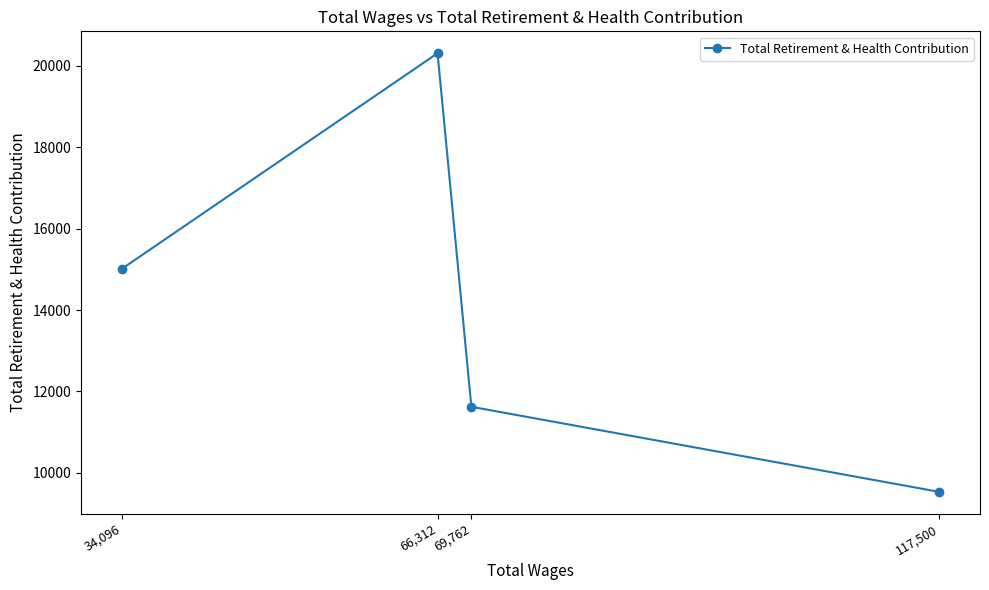

Reading left to right, transcribe all the data shown in this chart.

34,096=15014	66,312=20309	69,762=11624	117,500=9534